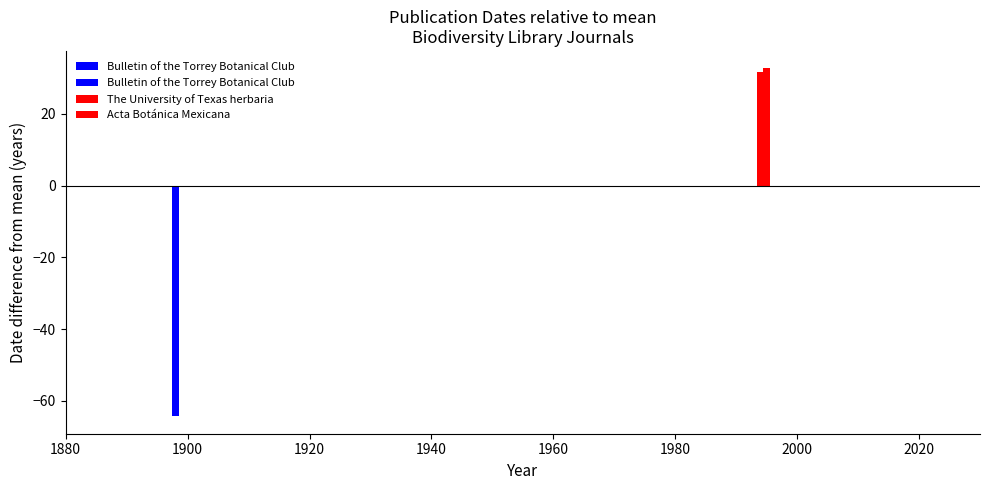

What is the change in value from Bulletin of the Torrey Botanical Club to The University of Texas herbaria?

+96